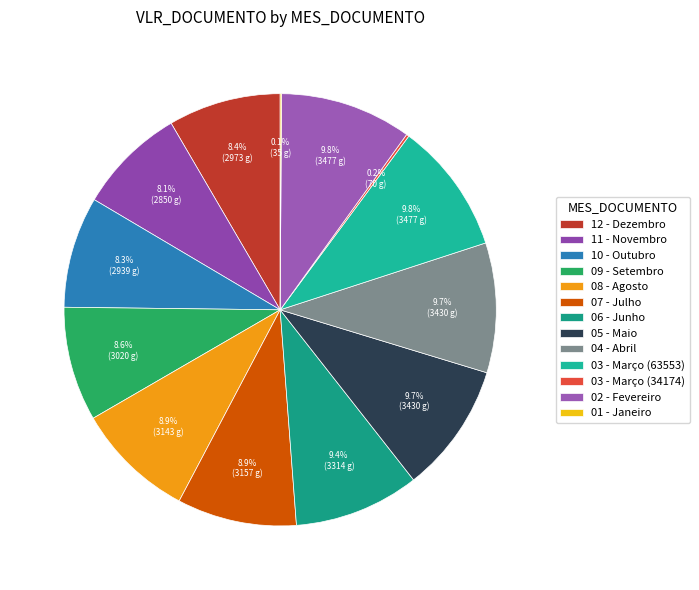

Does 01 - Janeiro account for over 50% of the chart?

No